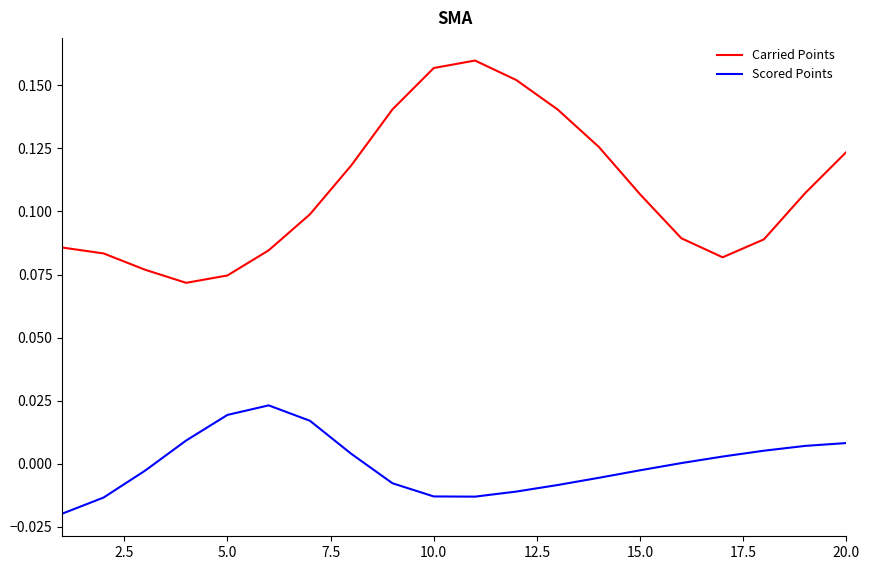

True or false: Scored Points and Carried Points intersect in this chart.

False